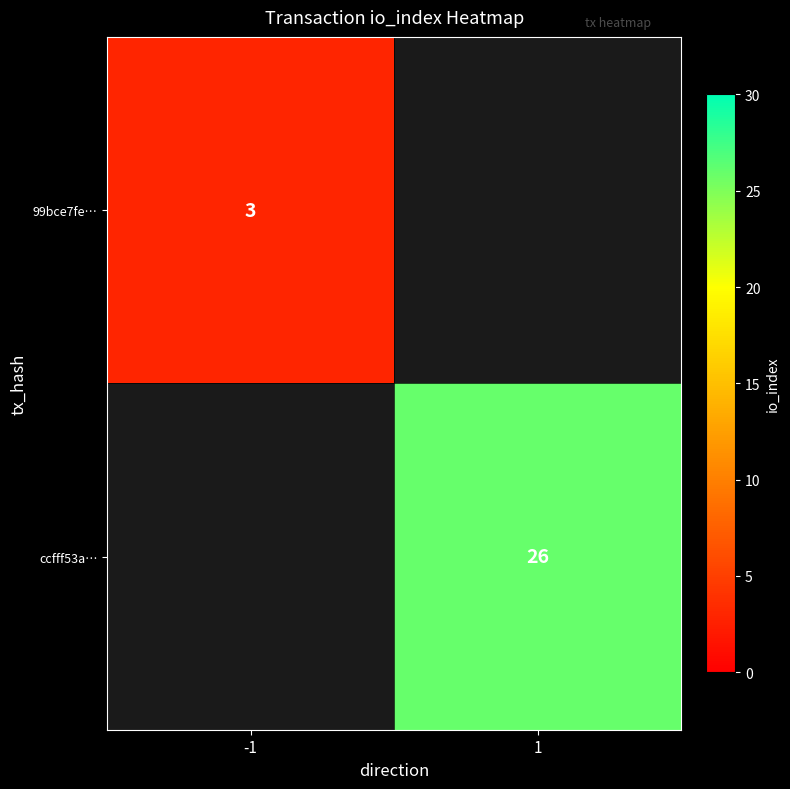

Is it true that ccfff53a… equals 26 at 1?

True